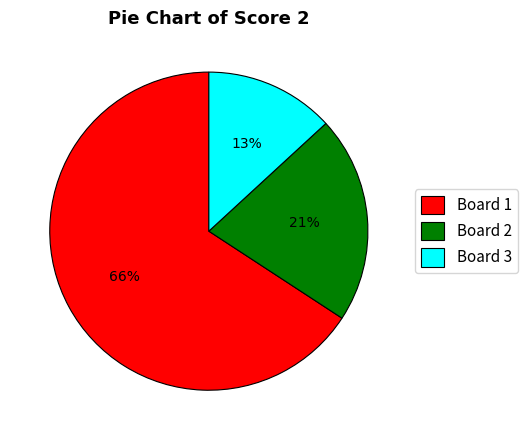

Approximately how many times larger is the value at Board 2 compared to Board 1?

0.3